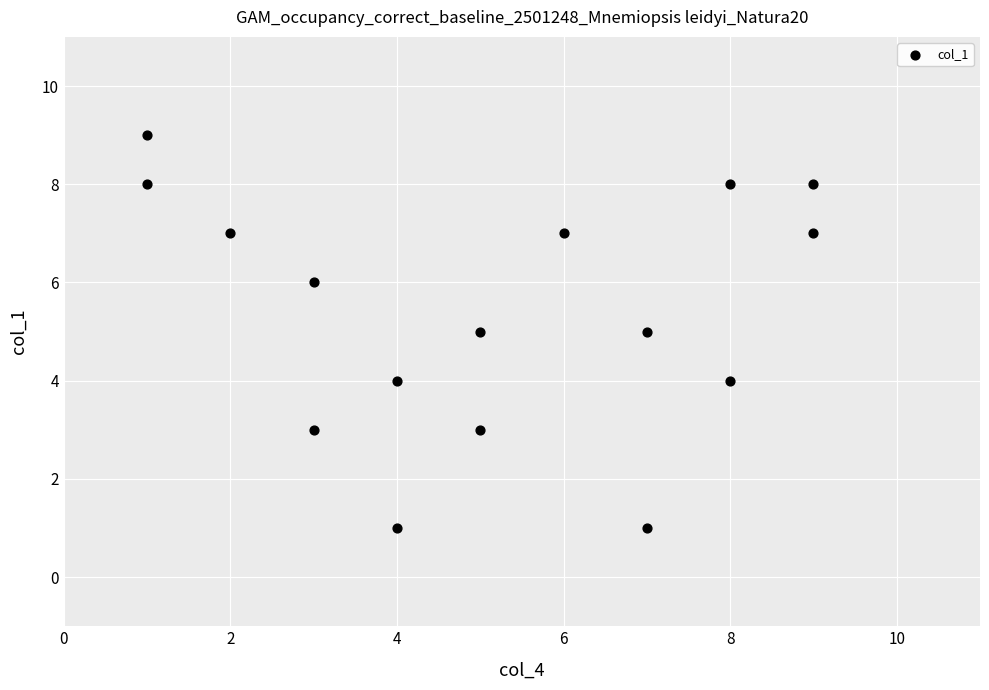

What is the range of X values (max minus min)?

8